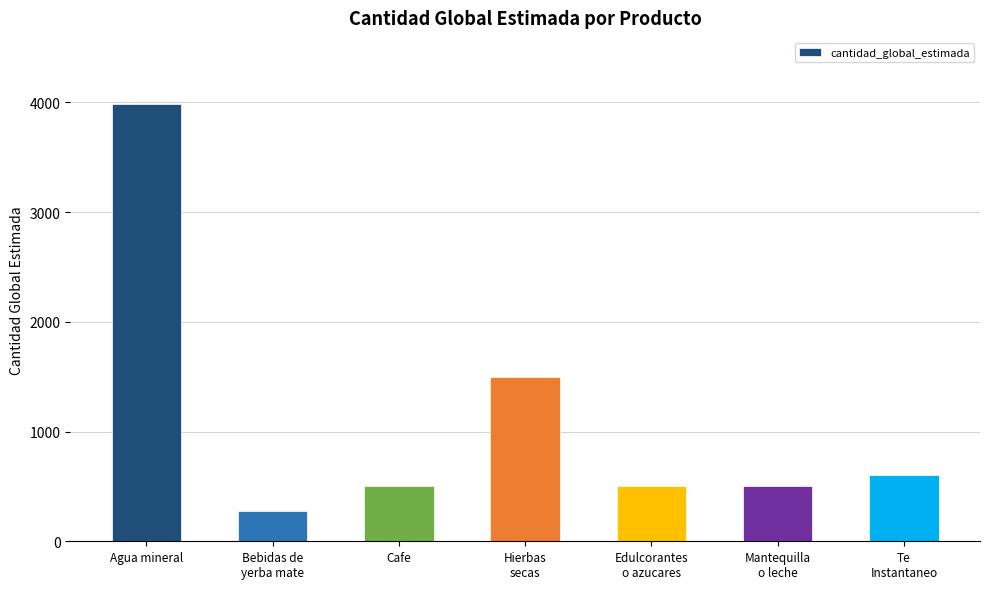

What is the sum of the values at Mantequilla
o leche and Te
Instantaneo?

1101